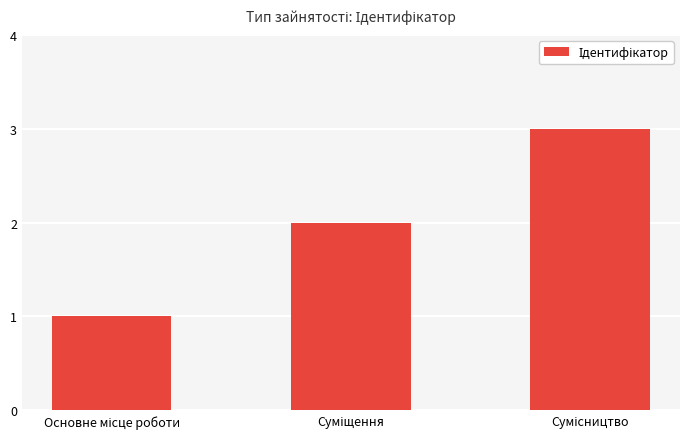

What is the average value?

2